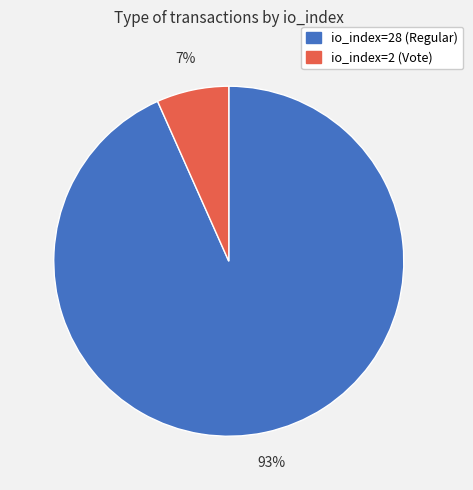

What percentage is the io_index=2 (Vote) slice, to the nearest percent?

7%